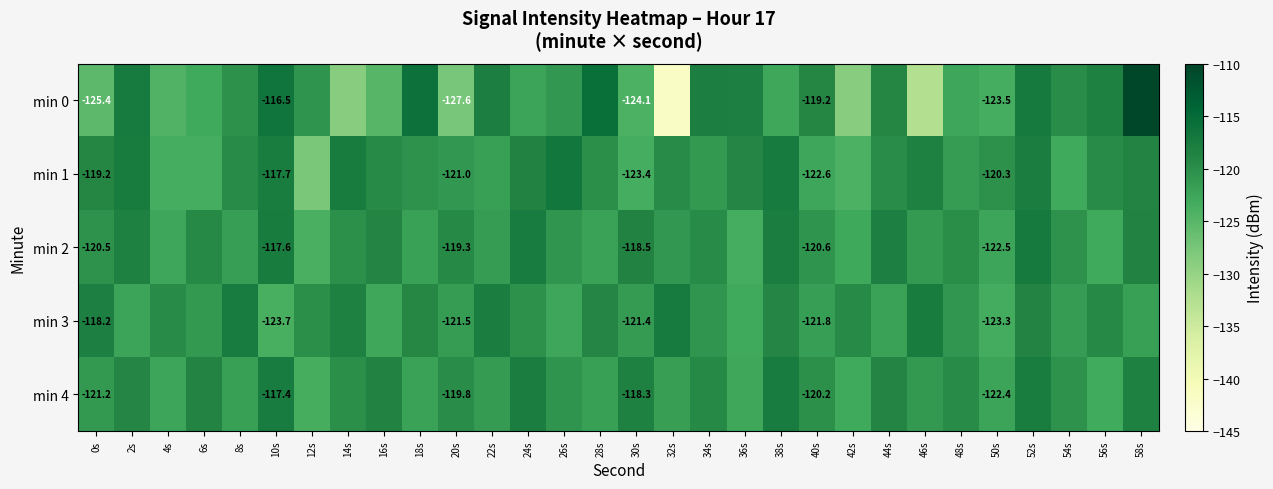

Which has a higher value, 38s or 50s?

38s